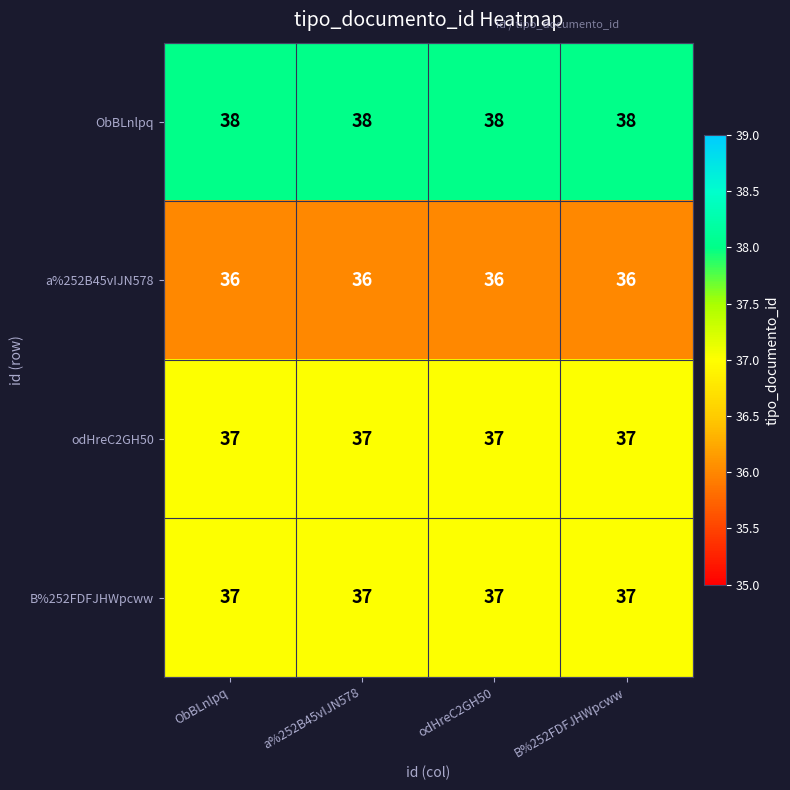

Count the number of categories in the chart.

4